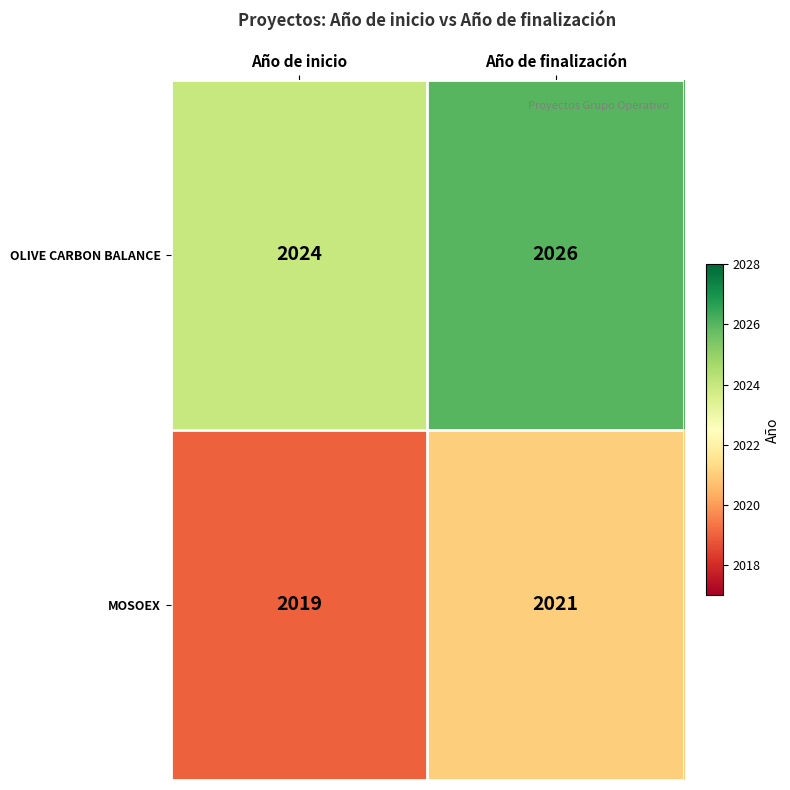

At which label is OLIVE CARBON BALANCE closest to 2025?

Año de inicio